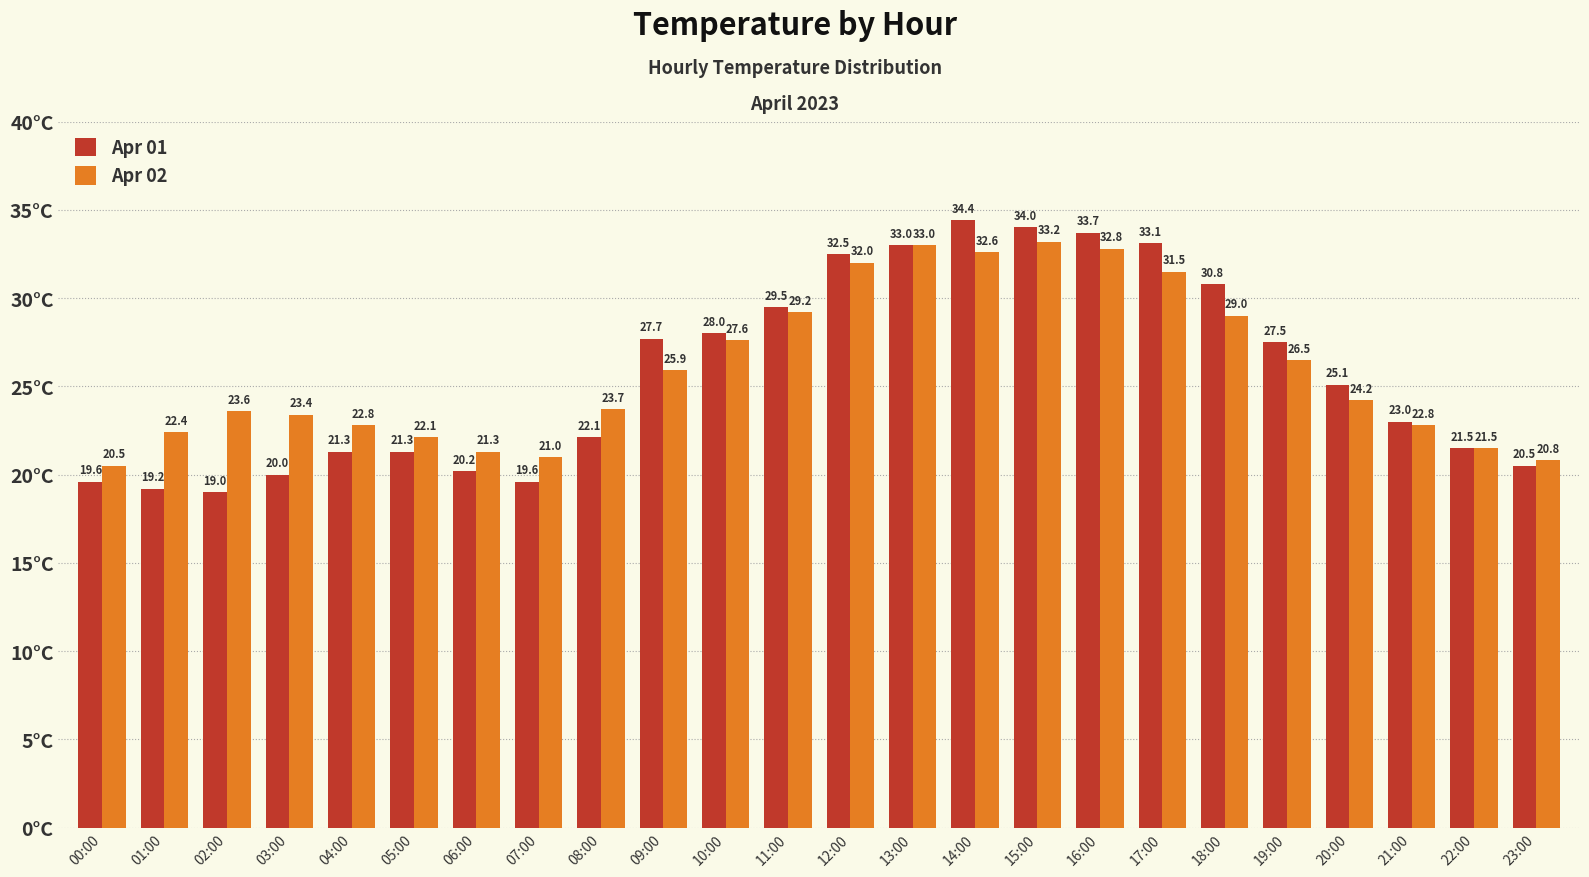

What is the total value across all series at 03:00?

43.4